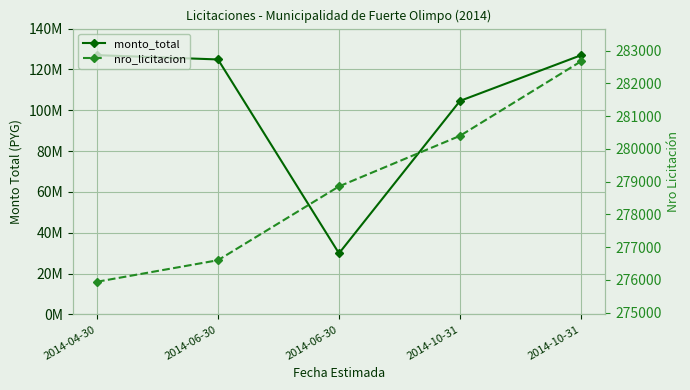

True or false: monto_total has more than 0 interior local peaks.

False